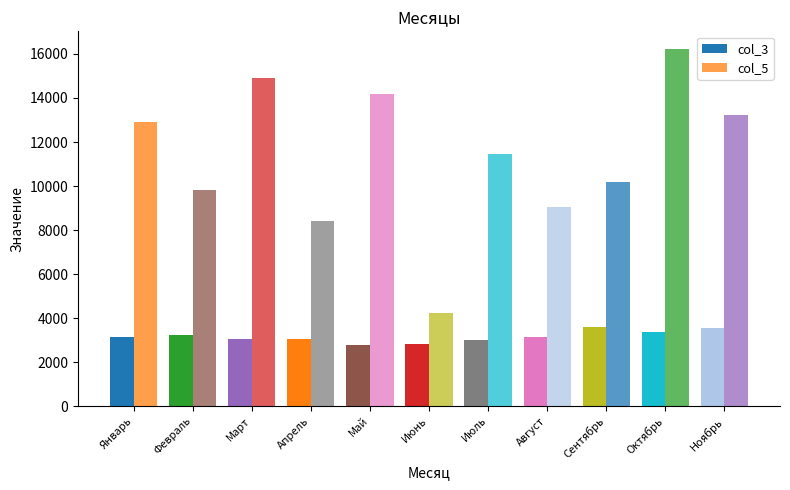

At which label is col_3 closest to 3184?

Февраль